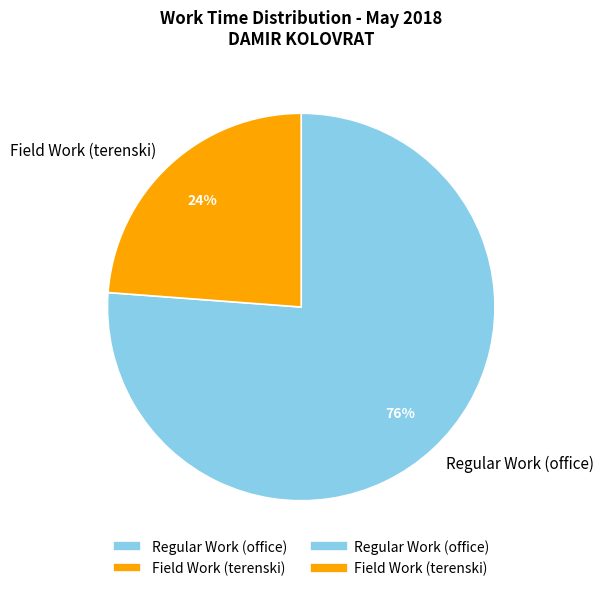

What is the smallest slice in the pie chart?

Field Work (terenski)